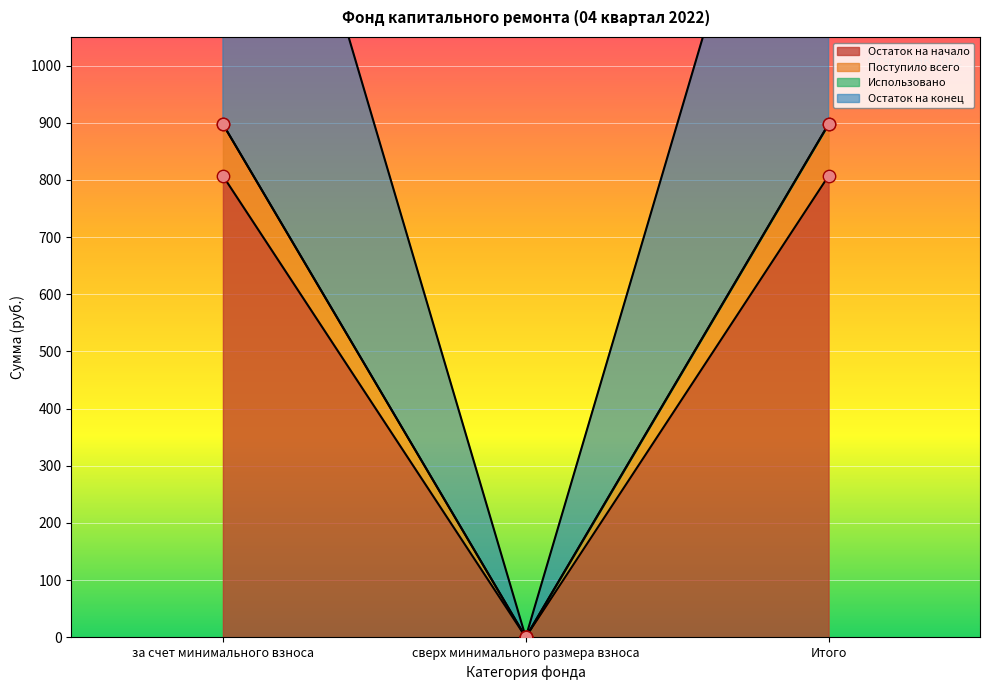

Which series reaches the maximum Y coordinate?

Остаток на конец